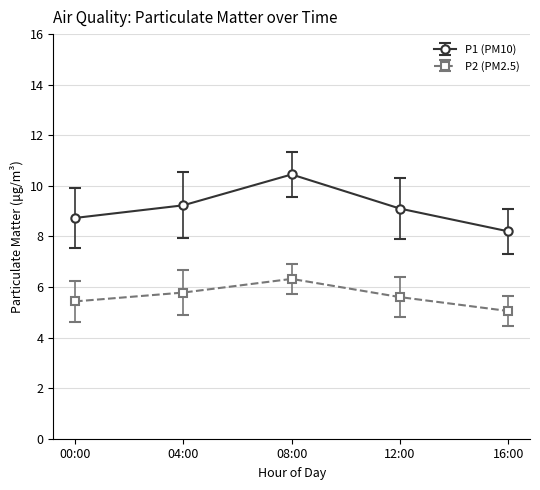

True or false: P1 (PM10) and P2 (PM2.5) intersect in this chart.

False